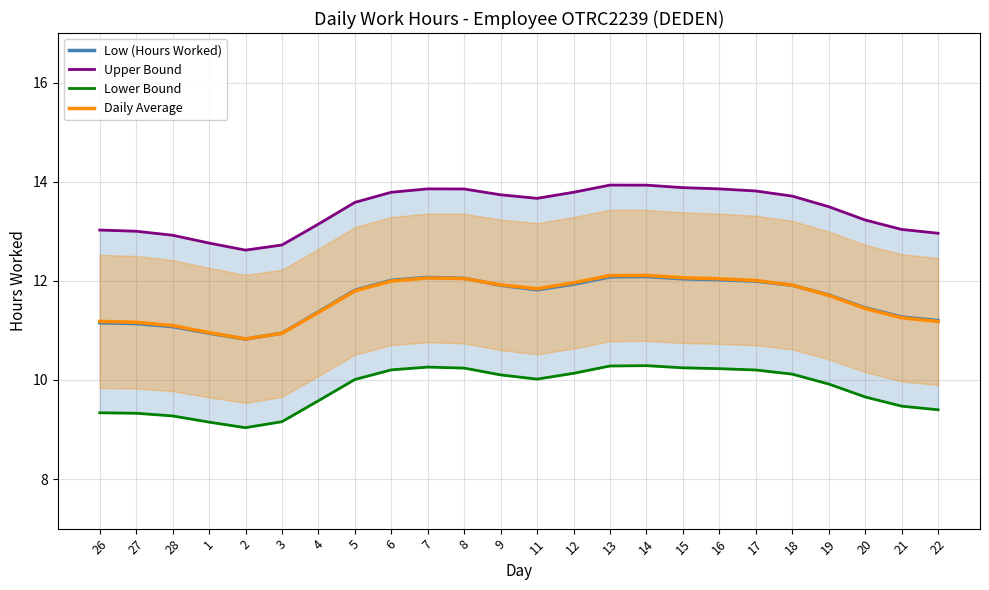

Is the value of Lower Bound at 16 greater than the value of Upper Bound at 16?

No